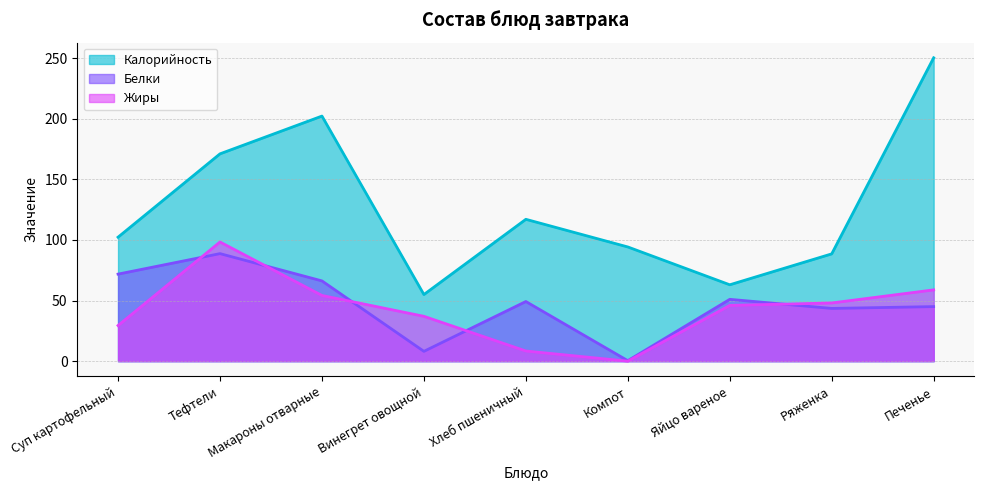

What is the label of the 9th point from the right?

Суп картофельный